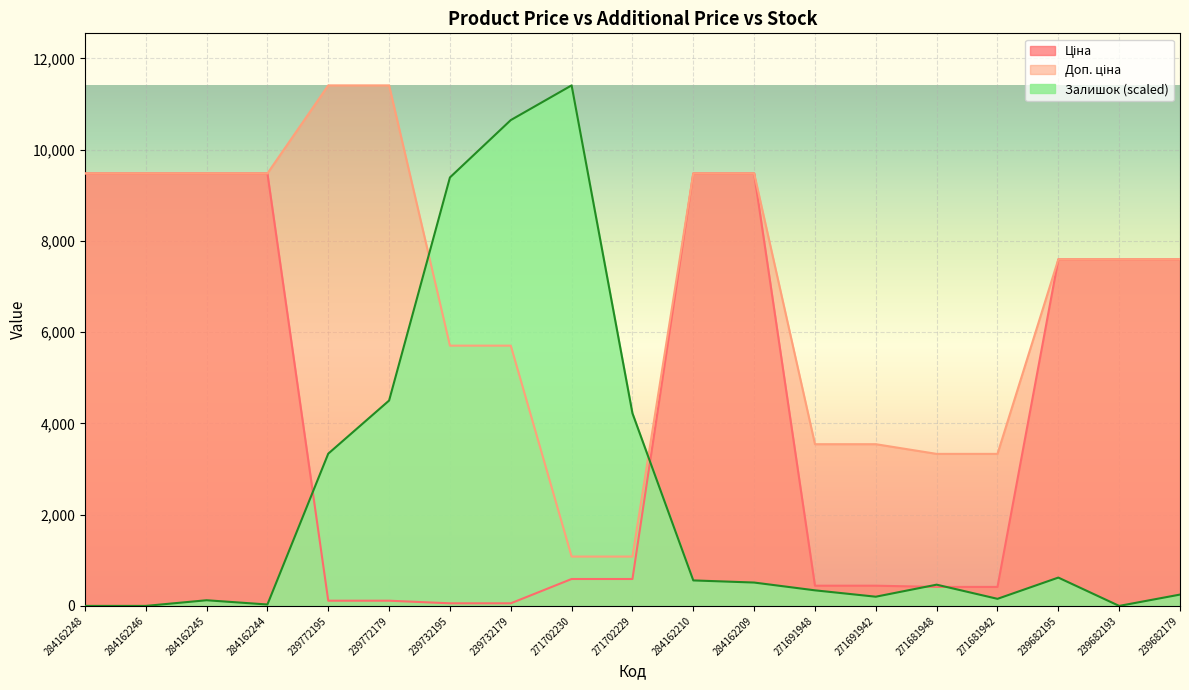

What position from the right is 239732179?

12